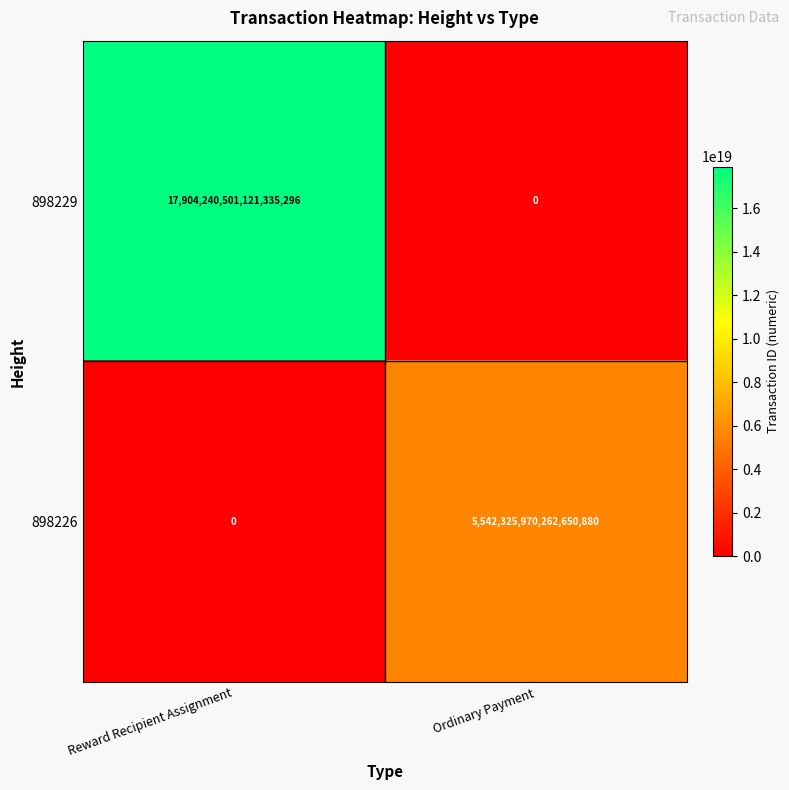

List the series in order of their overall mean, highest first.

898229, 898226